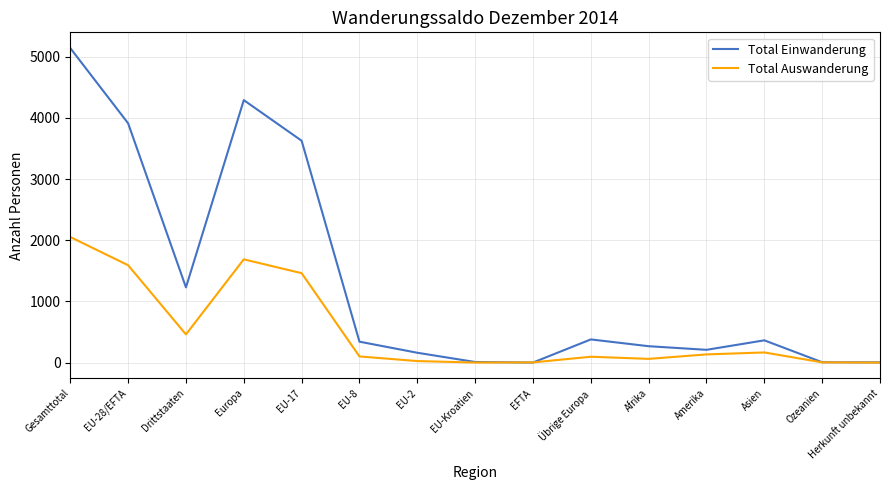

Which series has the largest range (max minus min)?

Total Einwanderung